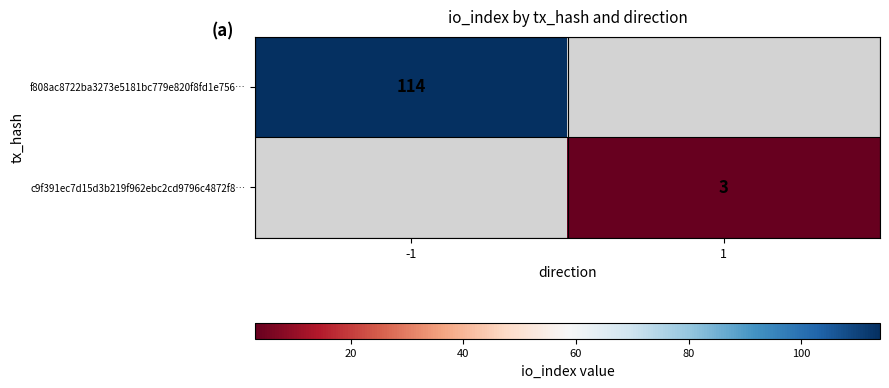

Is it true that c9f391ec7d15d3b219f962ebc2cd9796c4872f8… equals 4.2 at 1?

False